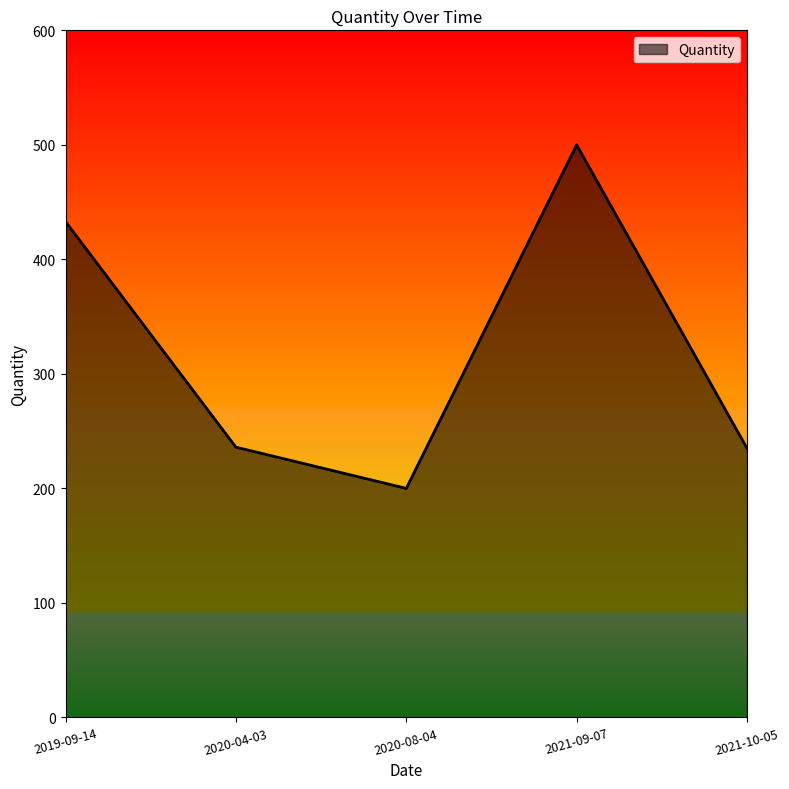

What is the maximum value shown in the chart?

500